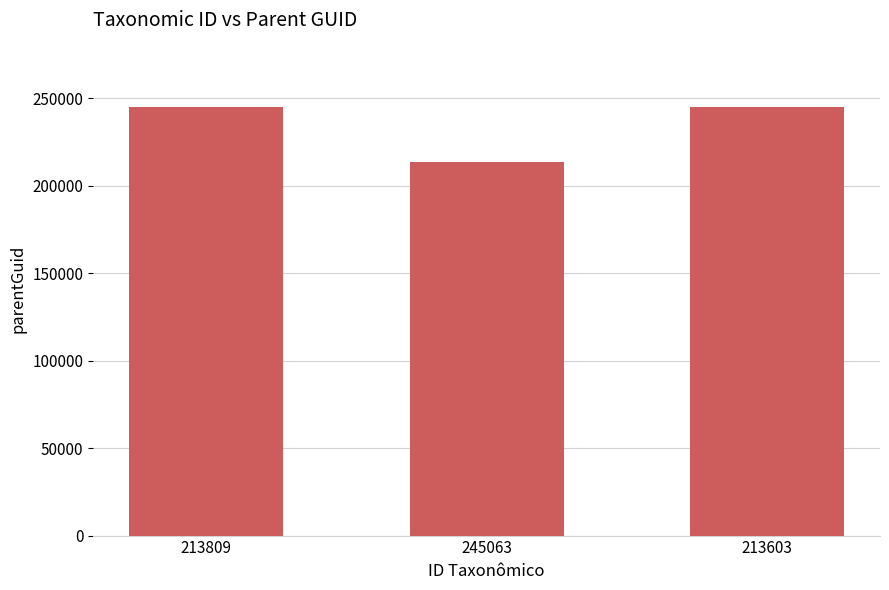

Reading left to right, list all the values displayed in this chart.

245063	213811	245063